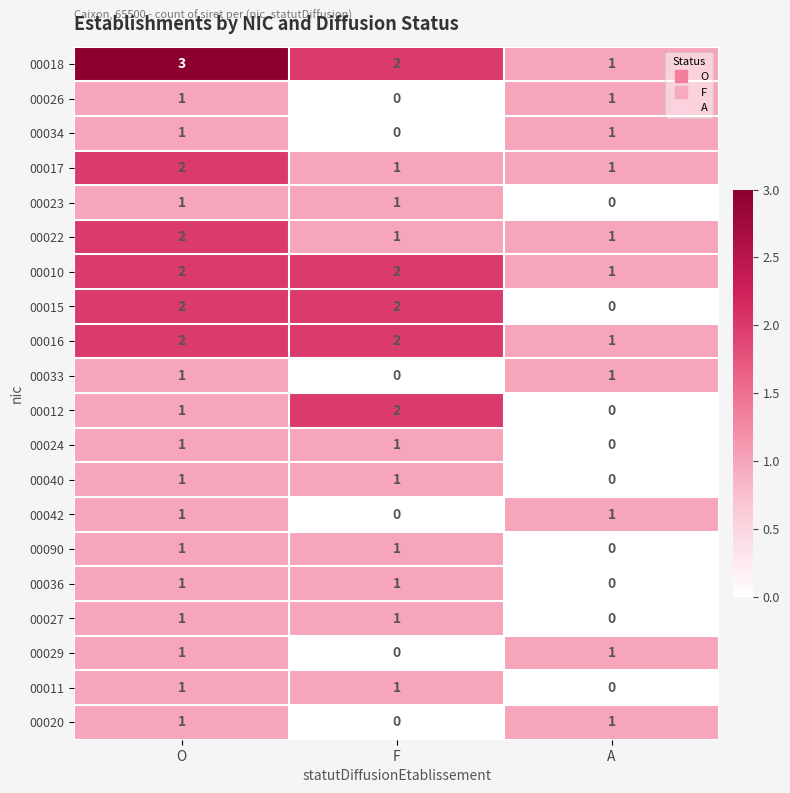

At which label is 00036 closest to 0?

A